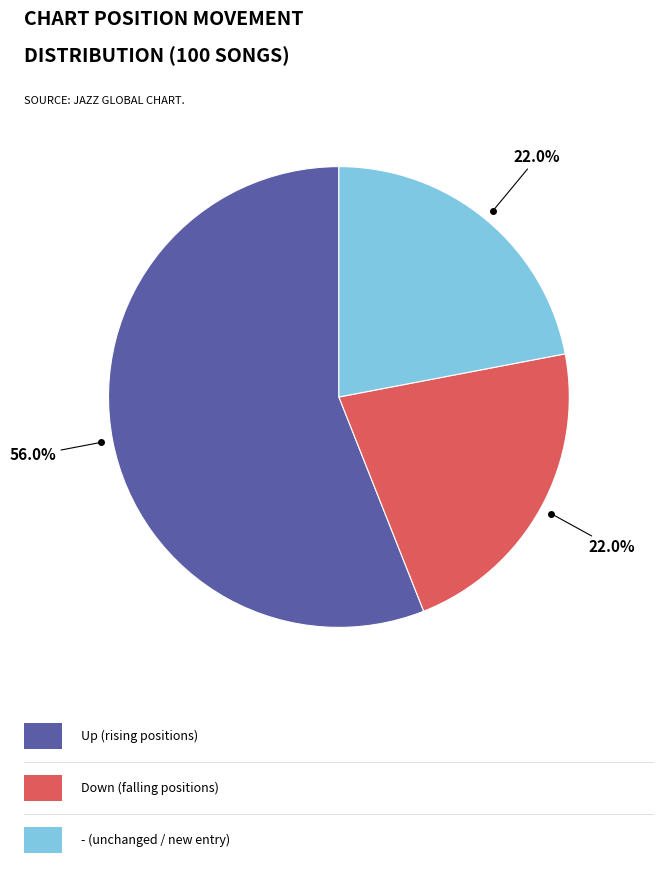

Is there a majority slice in this chart?

Yes